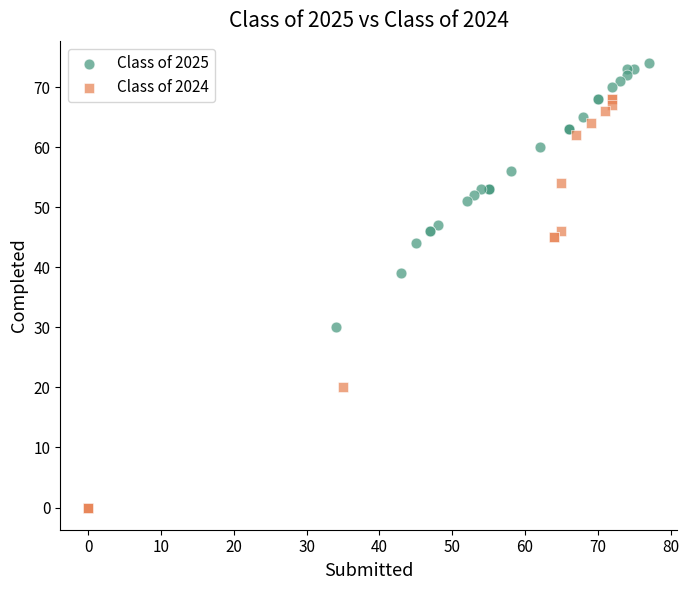

Which series reaches the minimum Y coordinate?

Class of 2024